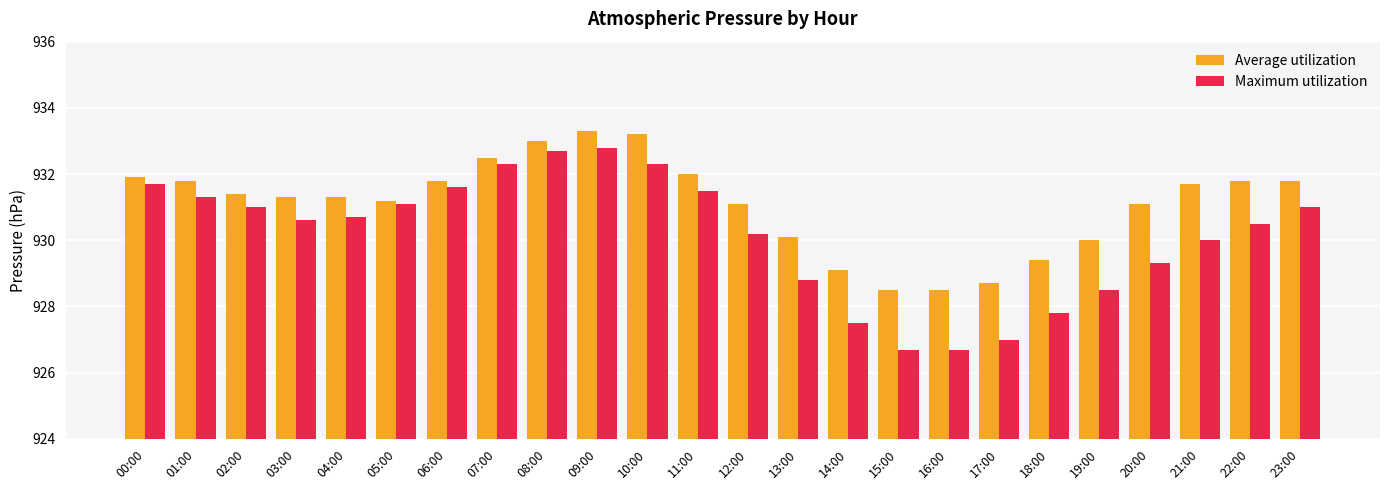

What position from the left is 04:00?

5